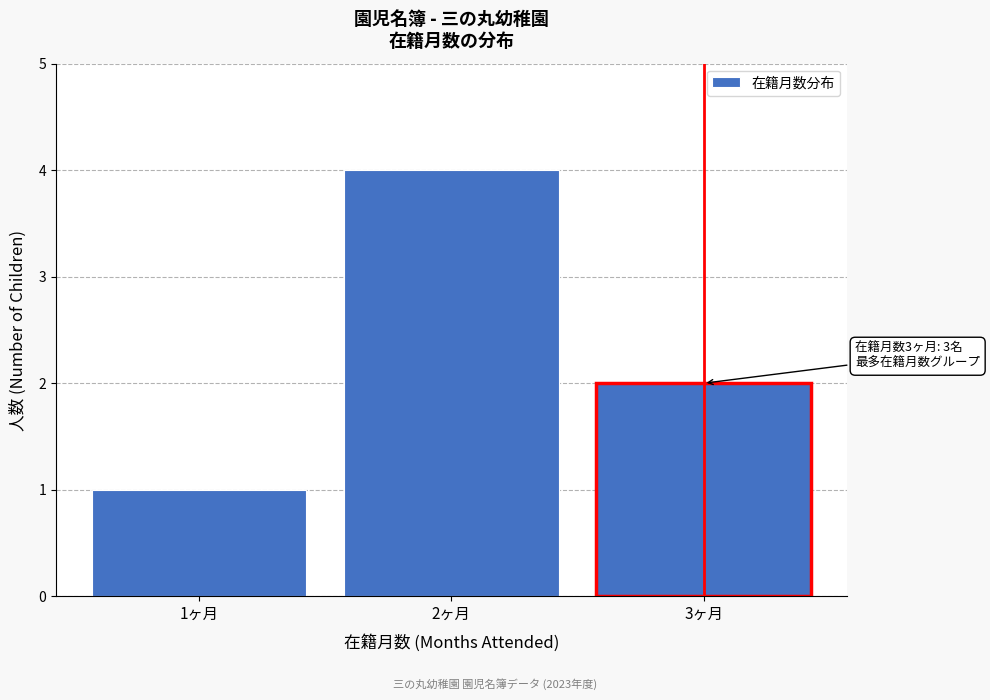

Reading left to right, list all the values displayed in this chart.

1	4	2